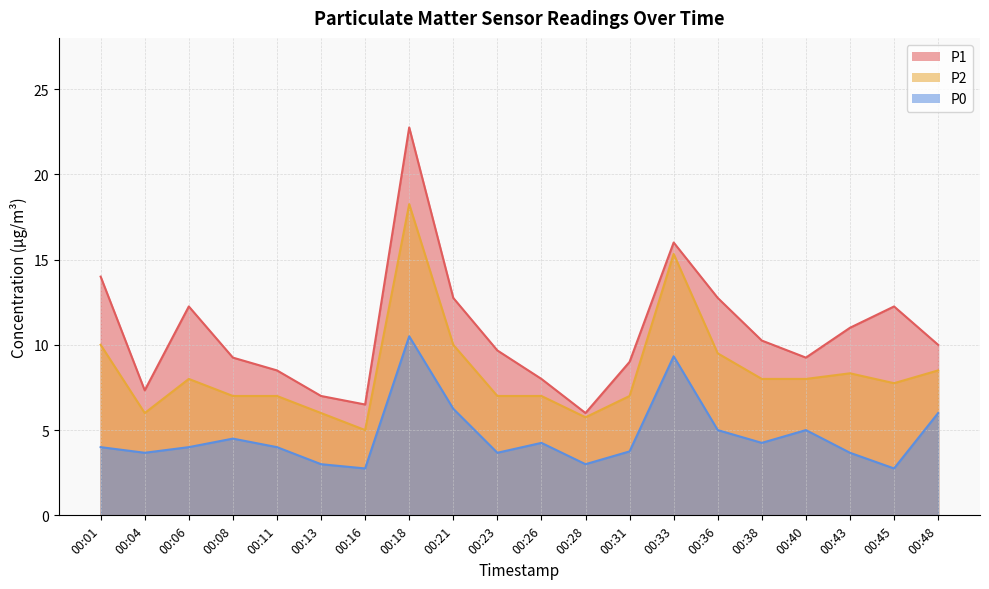

What is the greatest value displayed?

22.8